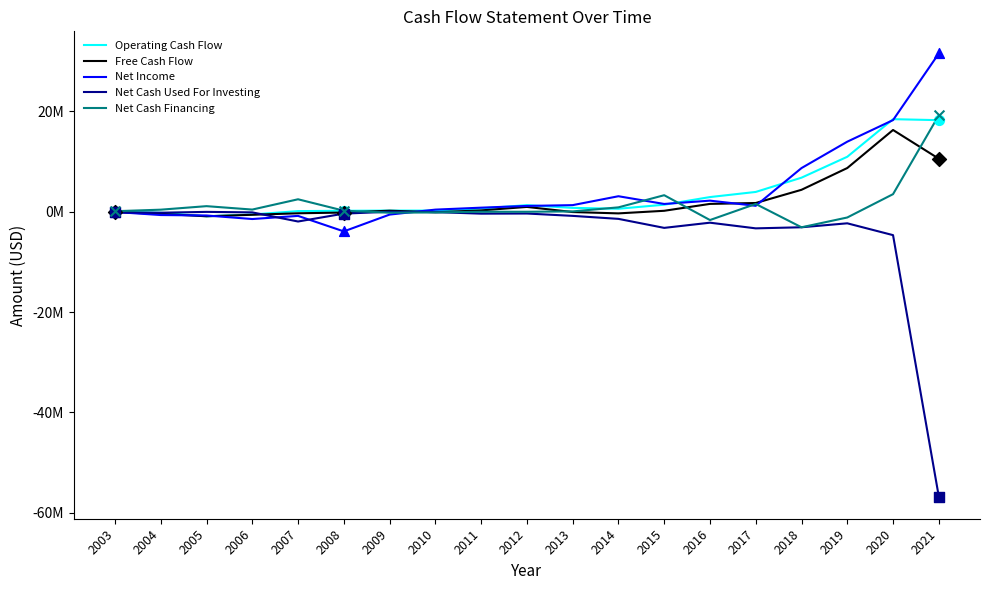

Which series has the largest total across all categories?

Net Income